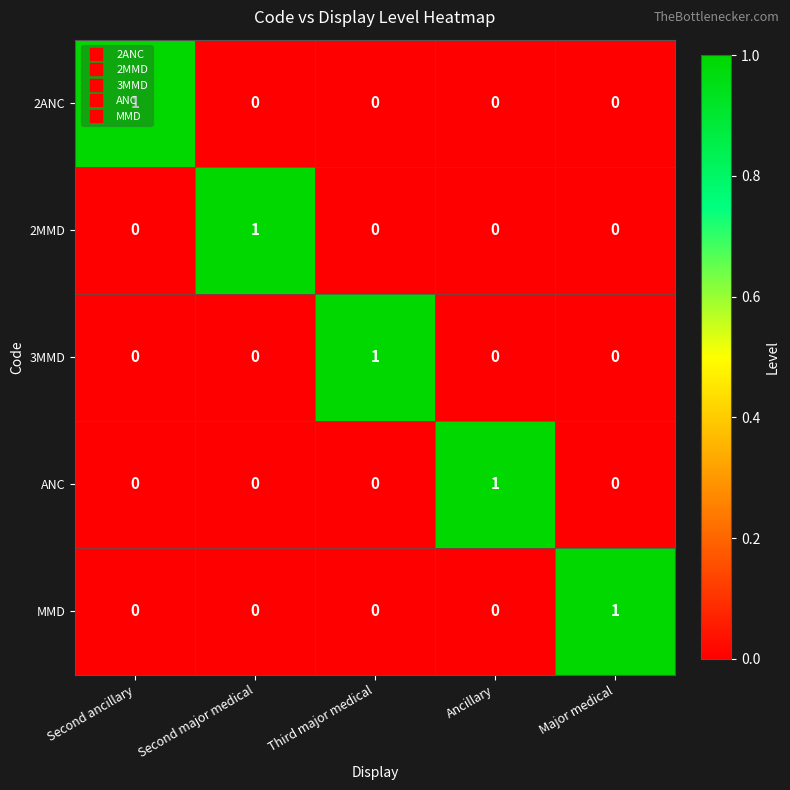

The value of MMD at Second major medical is 0. True or false?

True